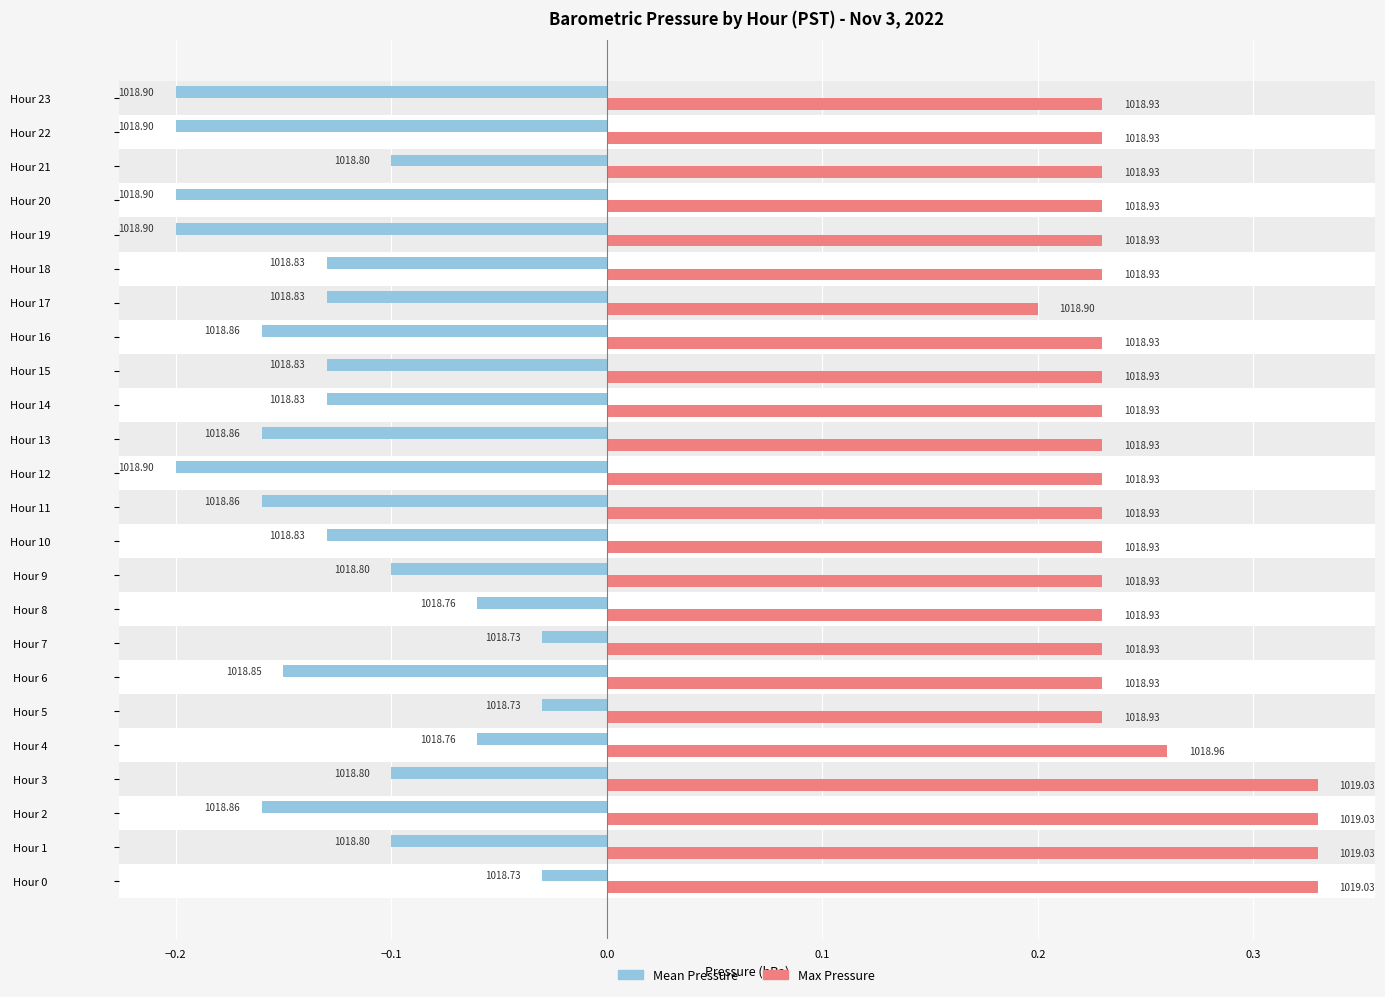

Reading right to left, extract all data points from this chart.

Mean Pressure: -0.2	-0.2	-0.1	-0.2	-0.2	-0.1	-0.1	-0.2	-0.1	-0.1	-0.2	-0.2	-0.2	-0.1	-0.1	-0.1	-0.0	-0.1	-0.0	-0.1	-0.1	-0.2	-0.1	-0.0
Max Pressure: 0.2	0.2	0.2	0.2	0.2	0.2	0.2	0.2	0.2	0.2	0.2	0.2	0.2	0.2	0.2	0.2	0.2	0.2	0.2	0.3	0.3	0.3	0.3	0.3